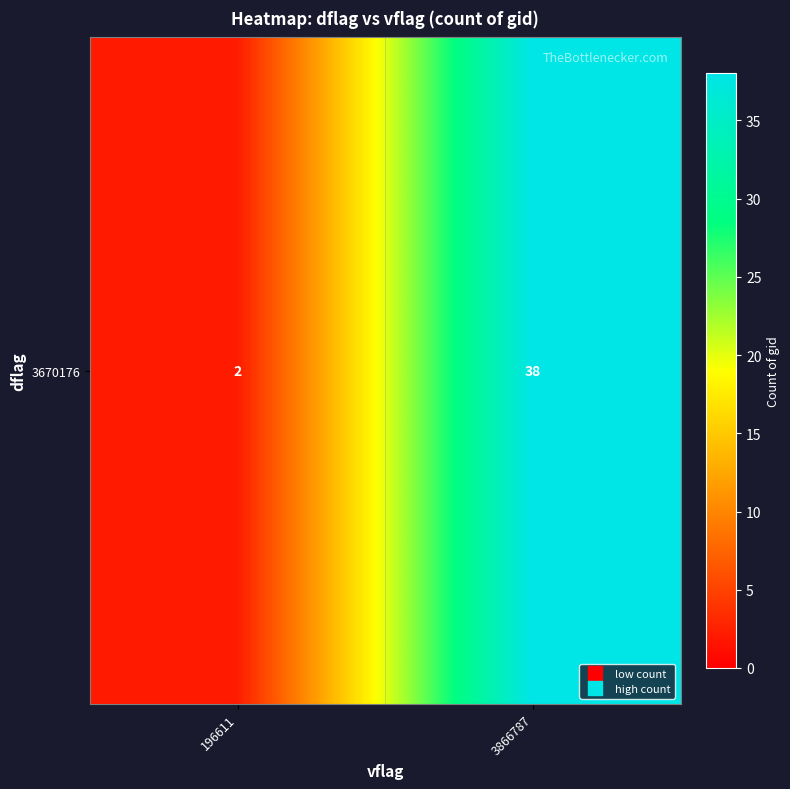

The chart shows a value of 60 at 3866787. True or false?

False